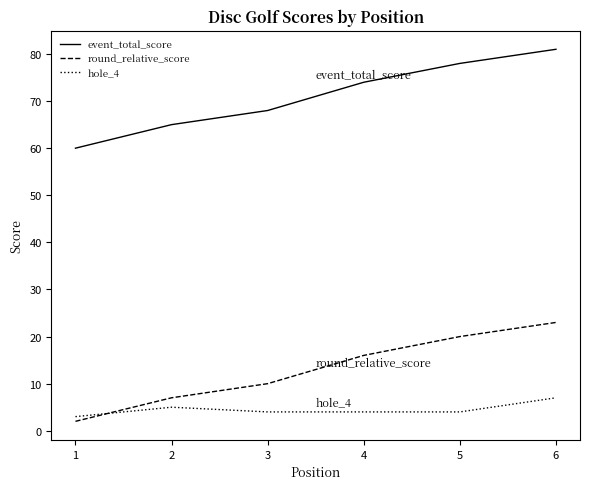

True or false: event_total_score has more than 1 points higher than both neighbors.

False